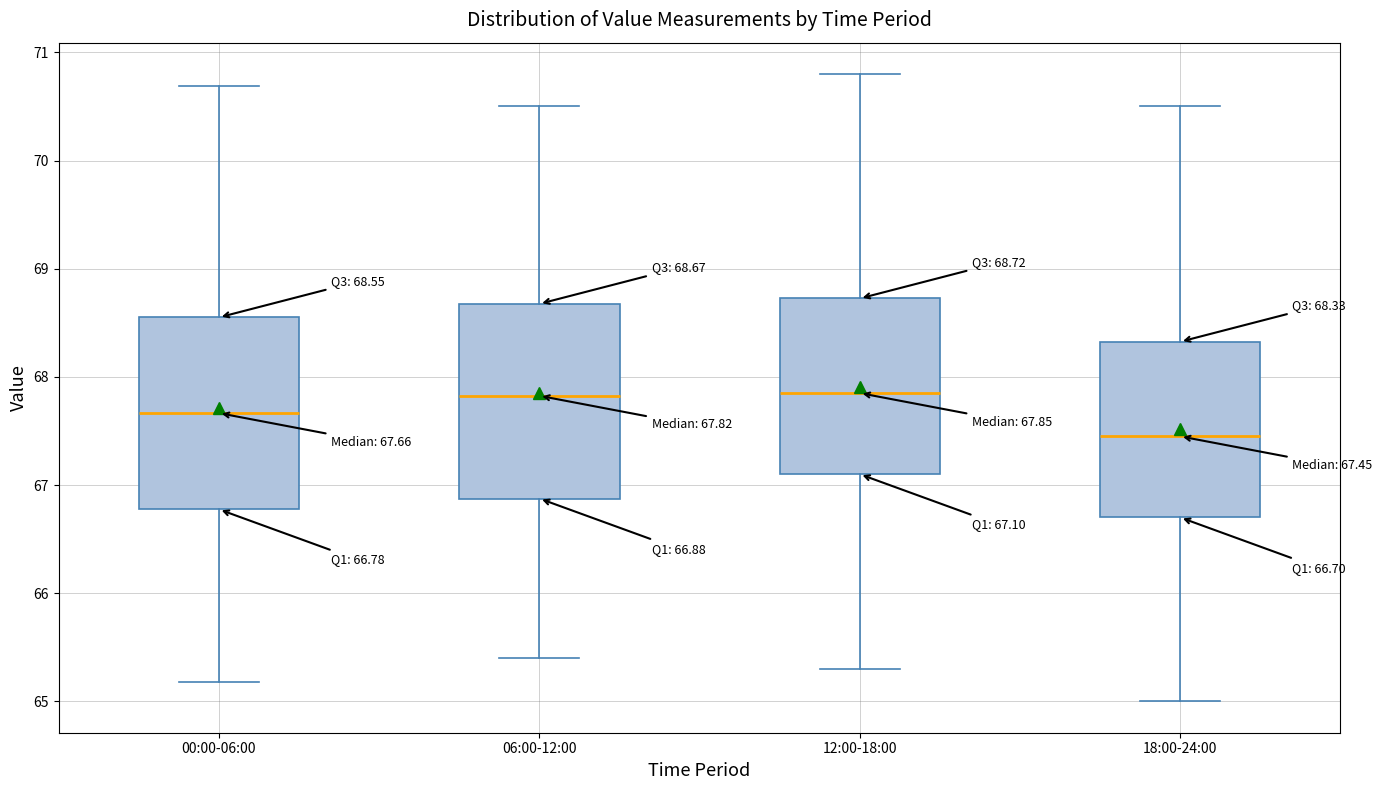

Which box has the lowest median line?

18:00-24:00